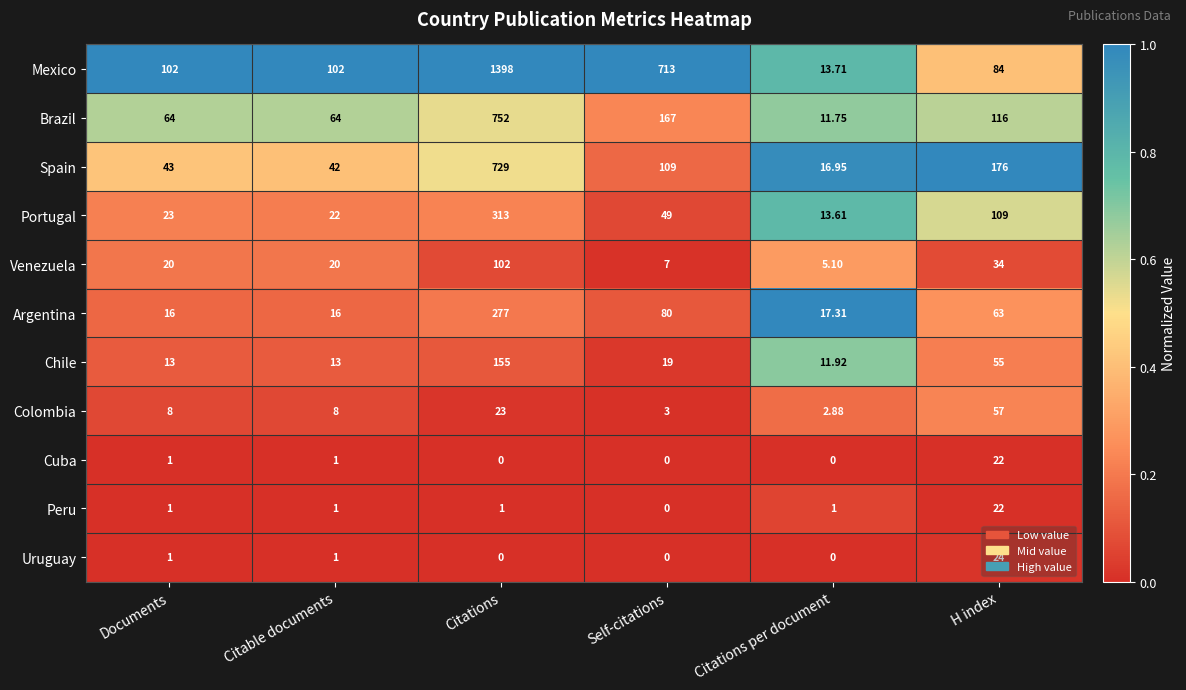

Where does the Chile series first go above 19?

Citations